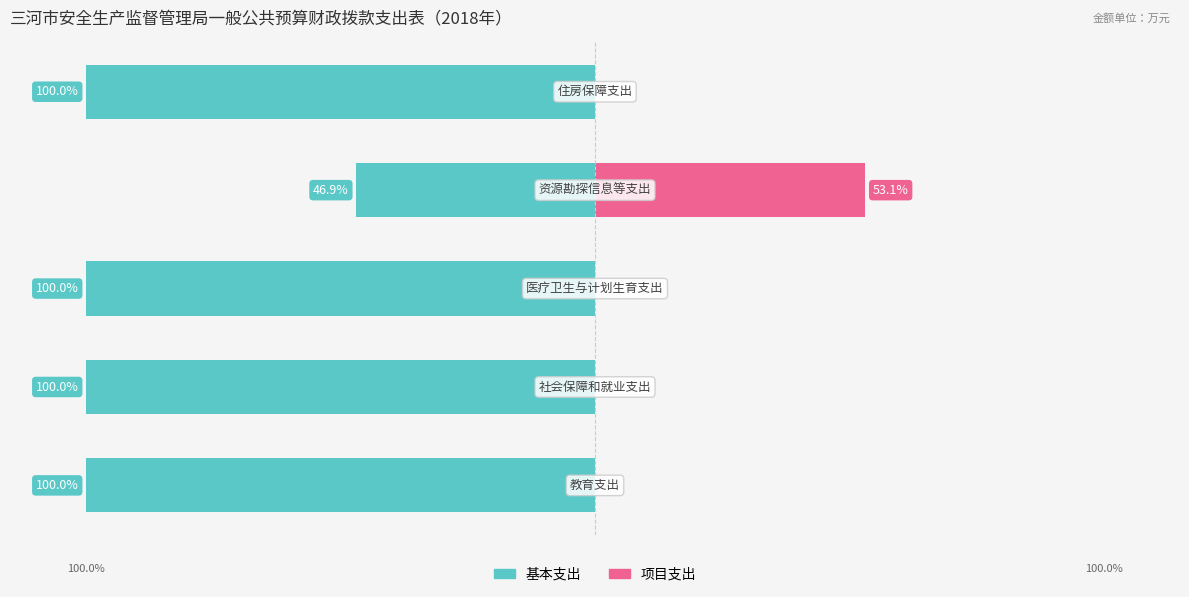

At which category does the chart reach its peak across all series?

3